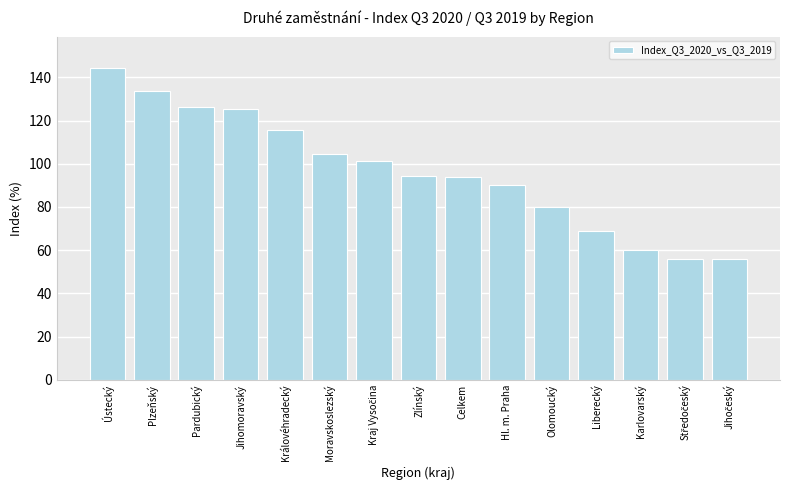

What position from the right is Jihomoravský?

12